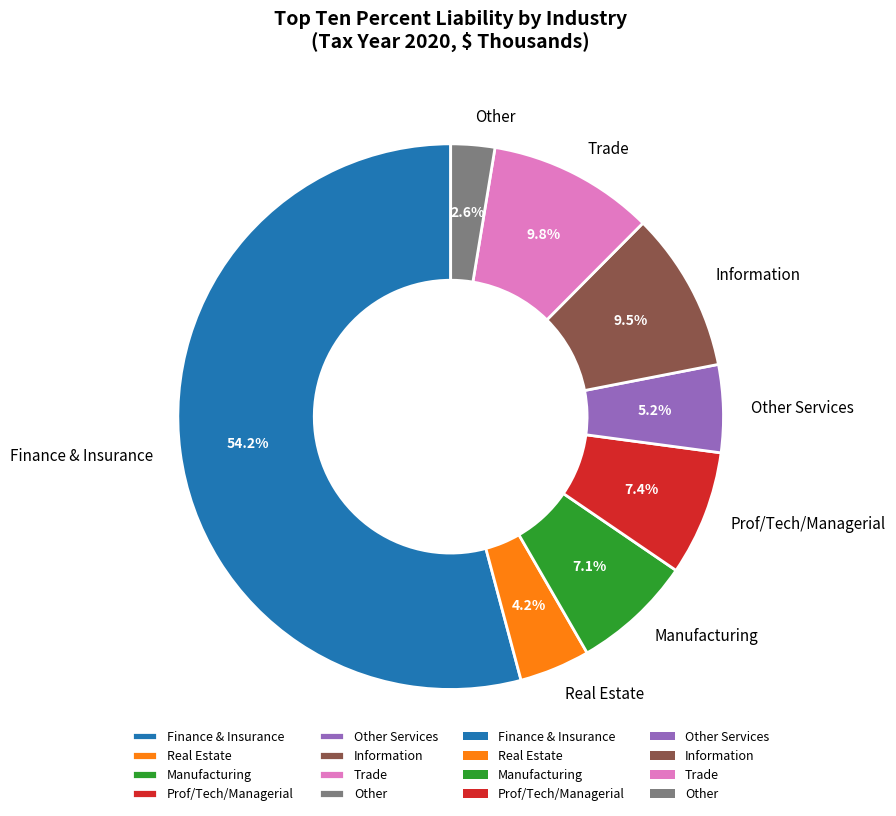

Between Other and Prof/Tech/Managerial, which is larger?

Prof/Tech/Managerial